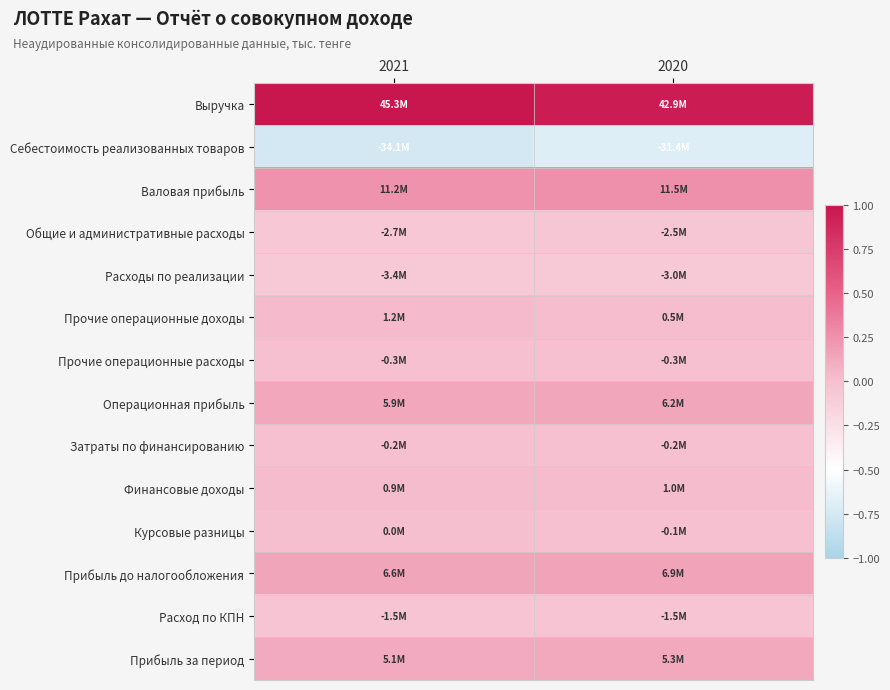

Rank the series at 2021 from lowest to highest value.

Себестоимость реализованных товаров, Расходы по реализации, Общие и административные расходы, Расход по КПН, Прочие операционные расходы, Затраты по финансированию, Курсовые разницы, Финансовые доходы, Прочие операционные доходы, Прибыль за период, Операционная прибыль, Прибыль до налогообложения, Валовая прибыль, Выручка